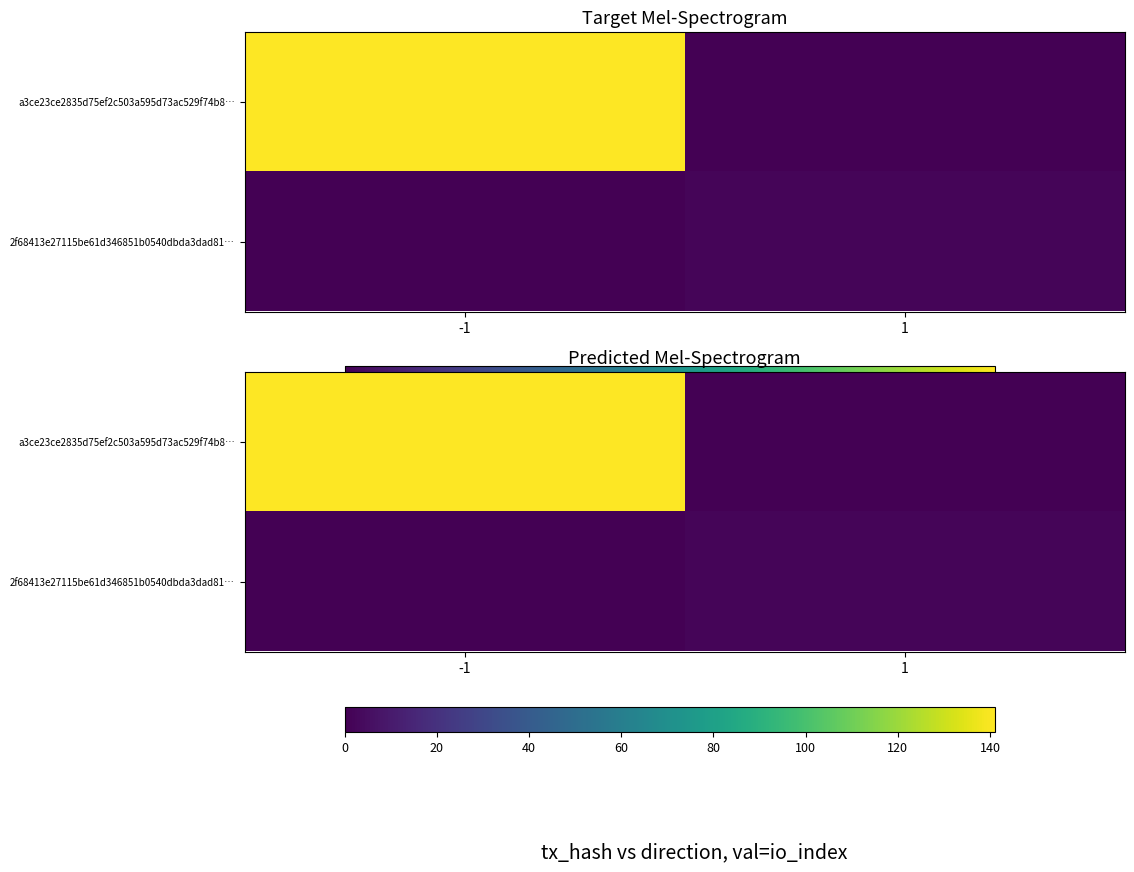

Rank the categories by a3ce23ce2835d75ef2c503a595d73ac529f74b8… value from highest to lowest.

-1, 1